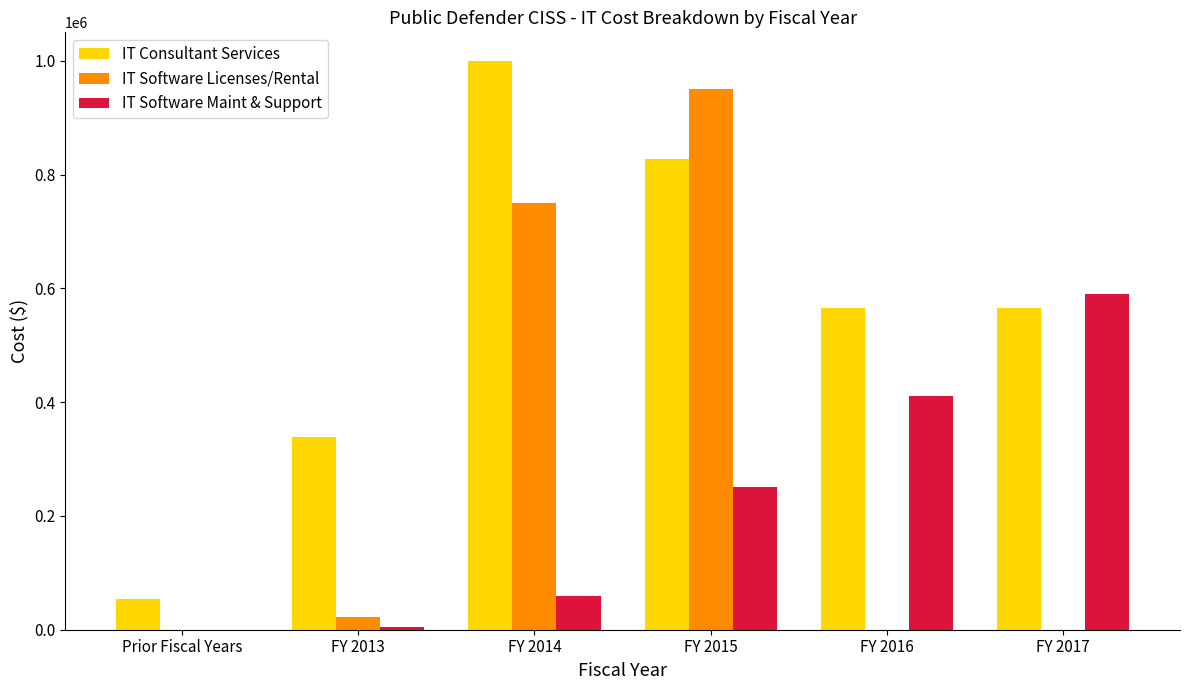

True or false: IT Software Maint & Support has a value of 4500 at FY 2013.

True